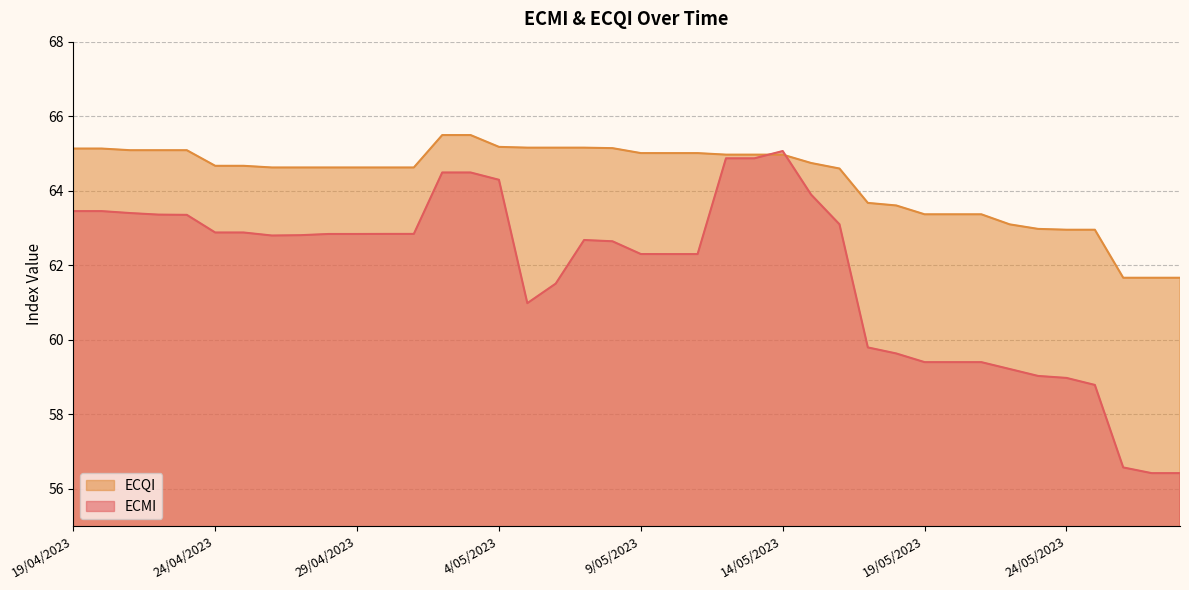

Between 13/05/2023 and 10/05/2023, which is larger?

13/05/2023